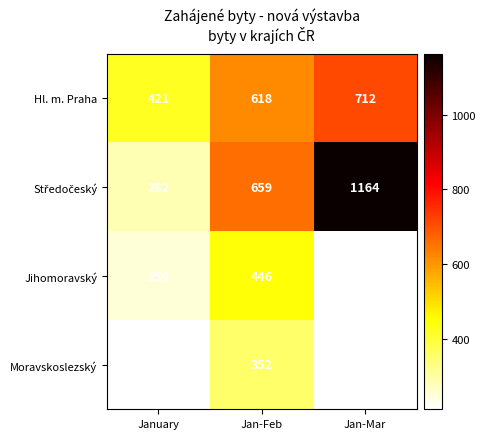

What is the sum of the Hl. m. Praha values at Jan-Mar and January?

1133